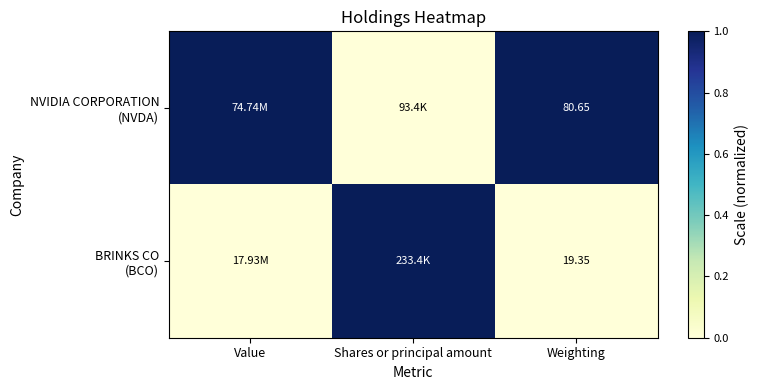

Rank the series by their average value, from highest to lowest.

NVIDIA CORPORATION (NVDA), BRINKS CO (BCO)